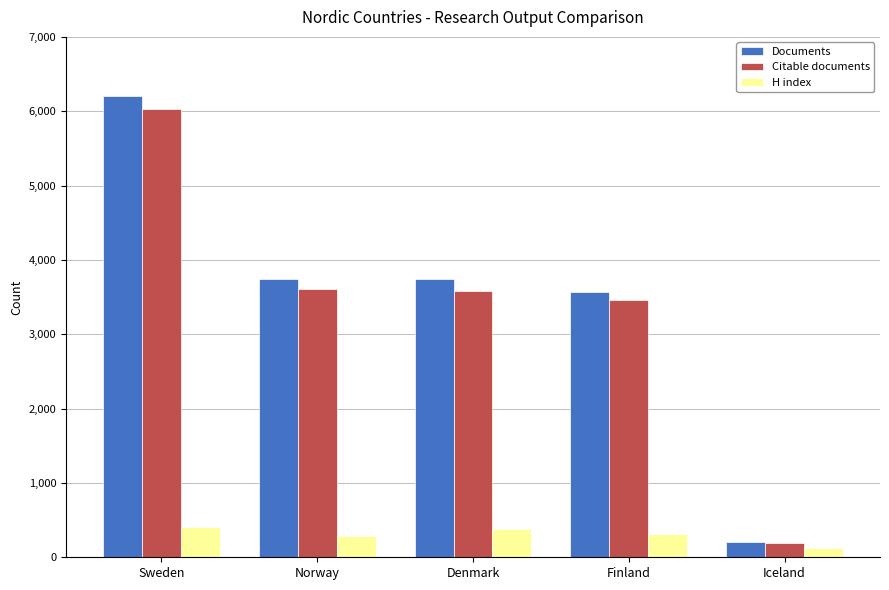

Where is Citable documents nearest to the value 3112?

Finland